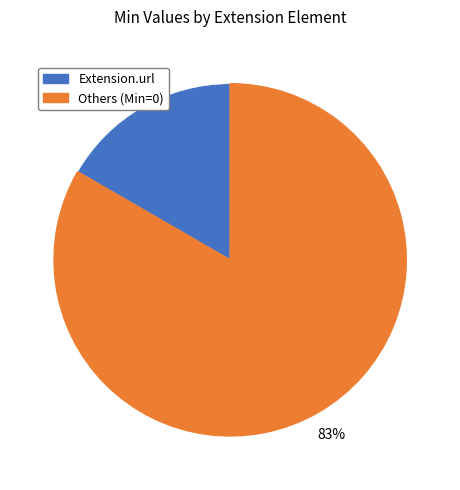

Is there a majority slice in this chart?

Yes